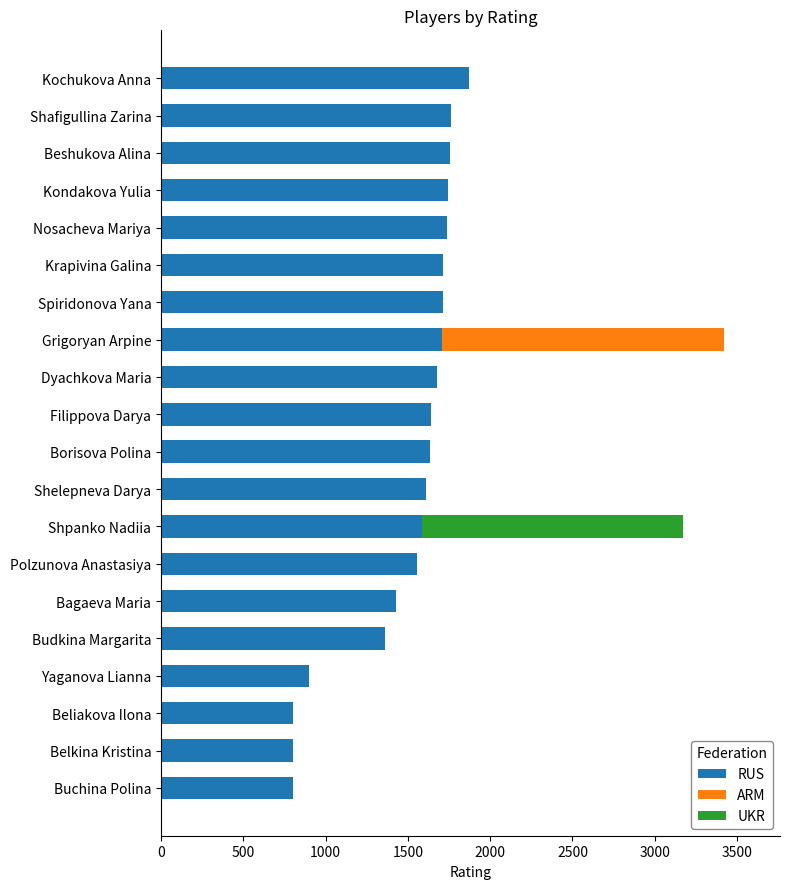

What is the highest value of the RUS series?

1869